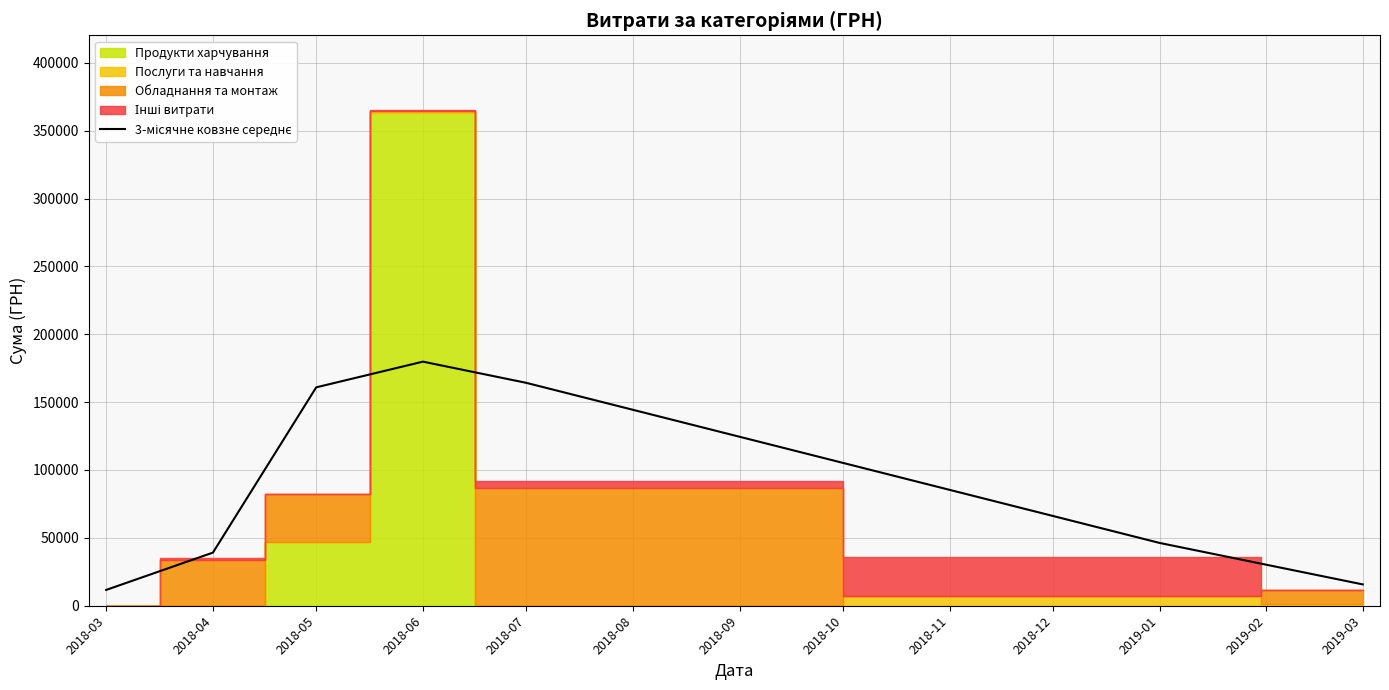

Where is the first local maximum?

2018-06